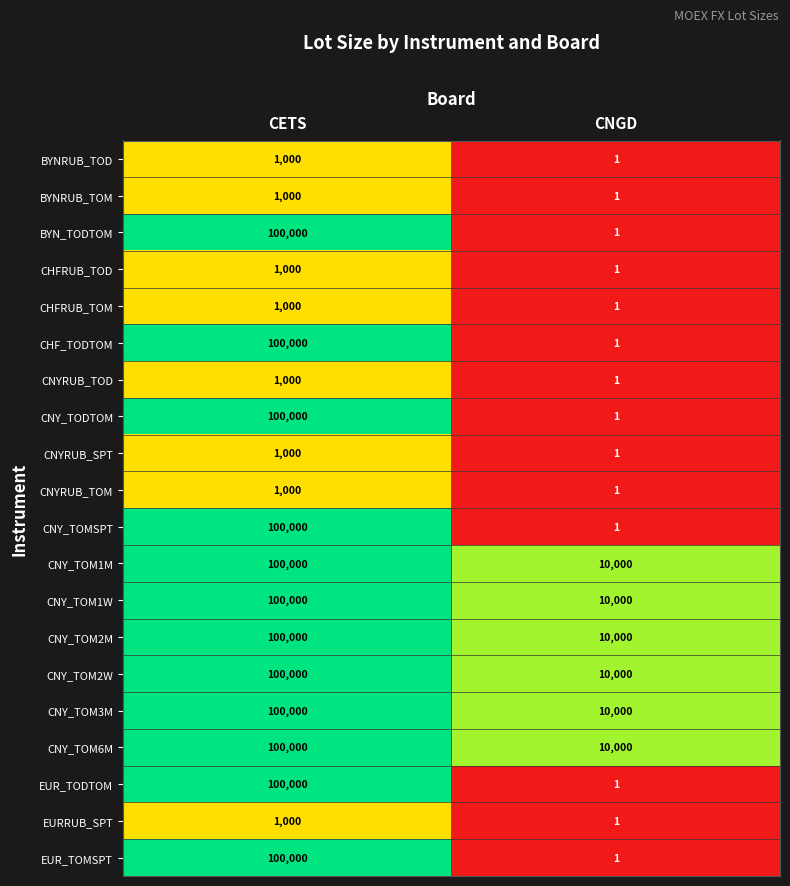

How many data points does each series have?

2